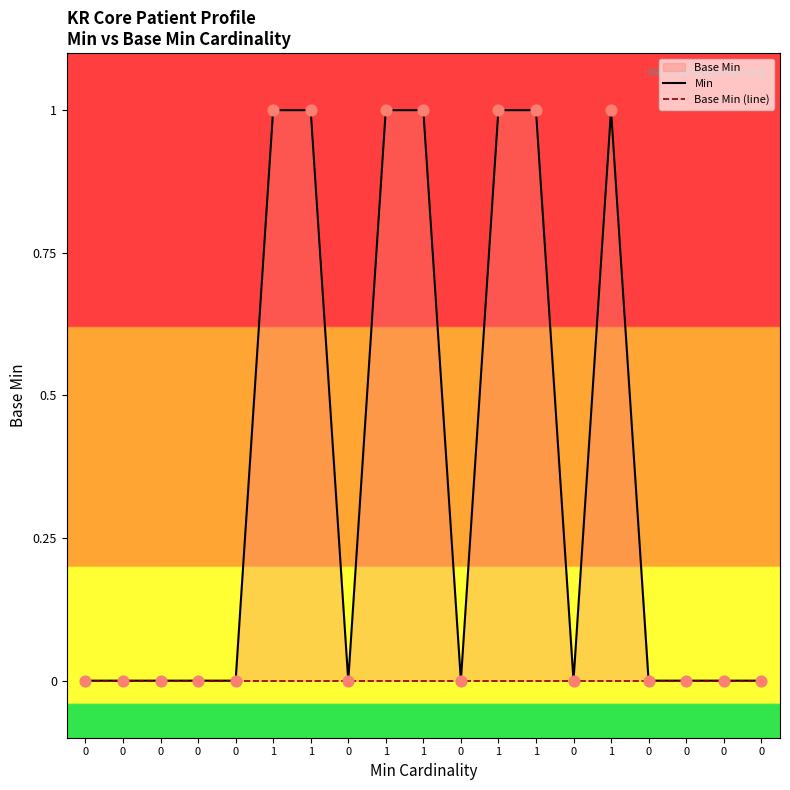

What is the total value across all series at 1?

1